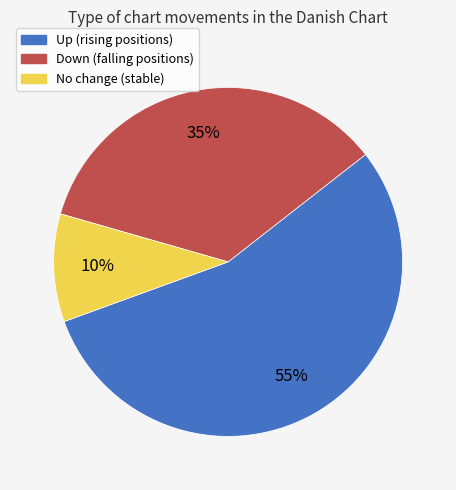

Count the number of slices in the pie.

3